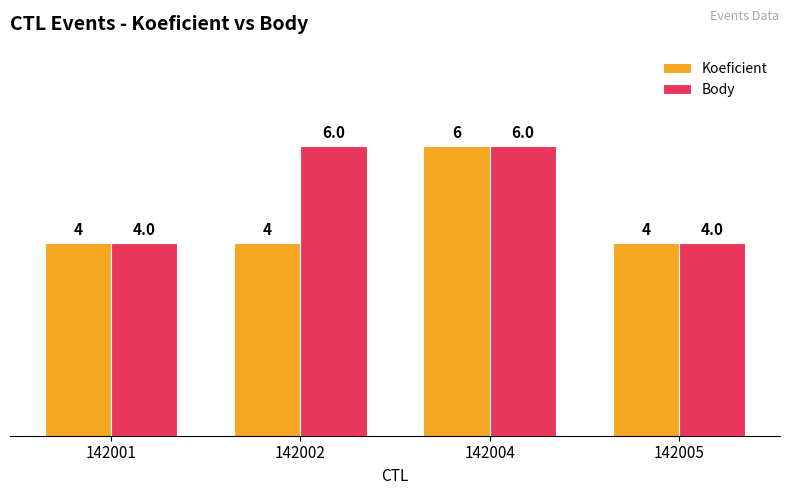

Which series has the largest total across all categories?

Body